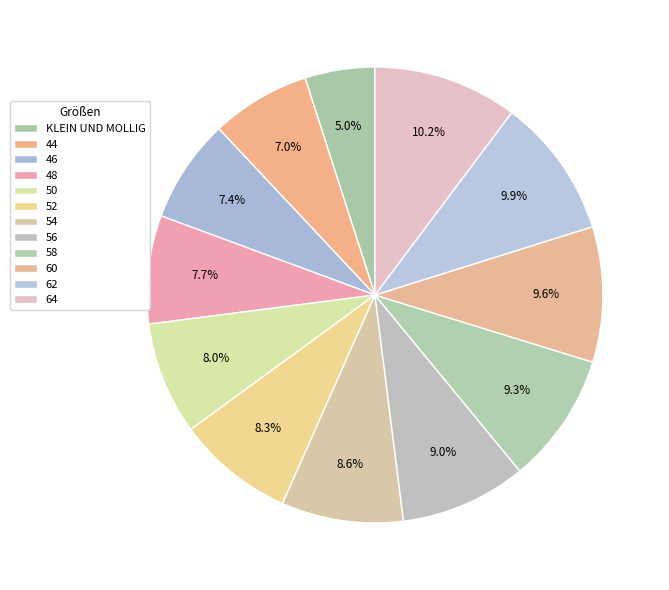

How many slices are in this pie chart?

12